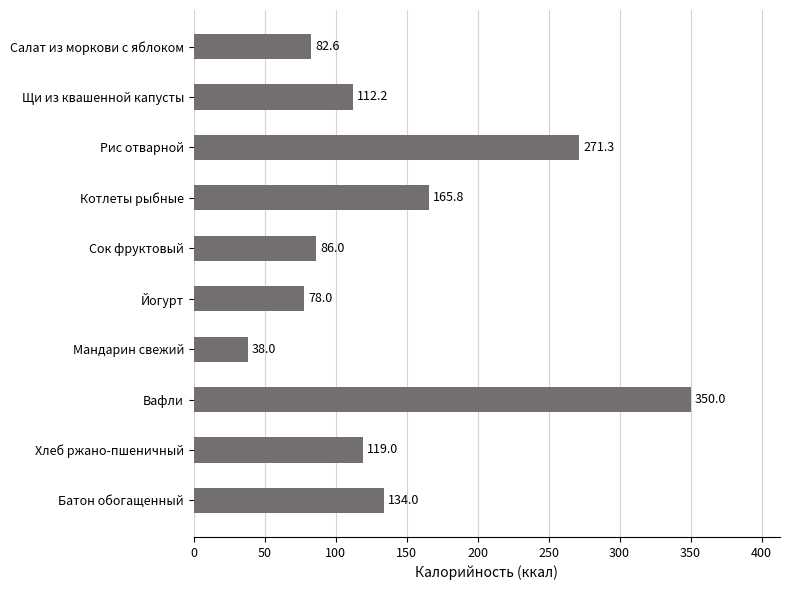

List the labels in order of value, smallest first.

Мандарин свежий, Йогурт, Салат из моркови с яблоком, Сок фруктовый, Щи из квашенной капусты, Хлеб ржано-пшеничный, Батон обогащенный, Котлеты рыбные, Рис отварной, Вафли